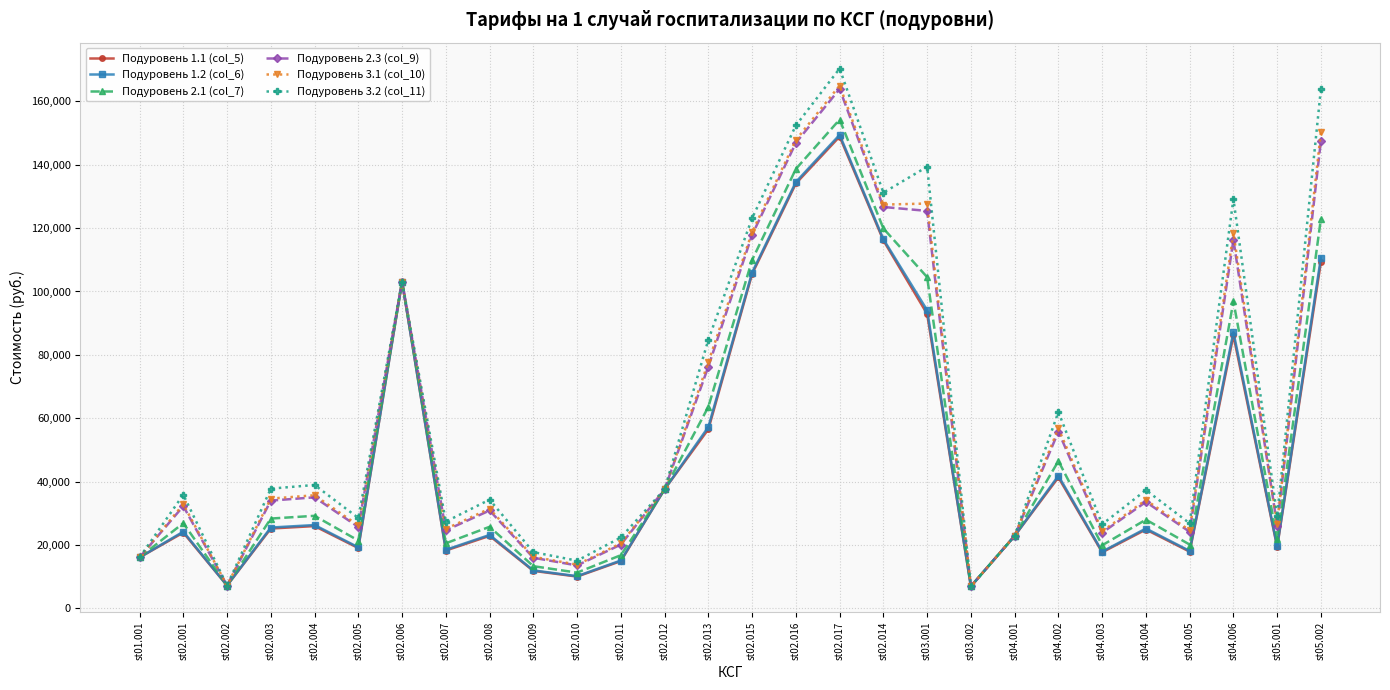

True or false: Подуровень 3.1 (col_10) has more than 1 interior local peaks.

True